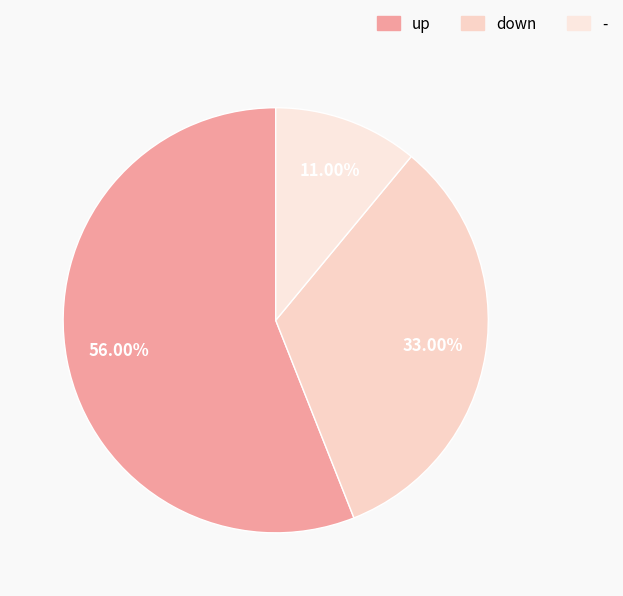

Which category has the biggest portion of the pie?

up